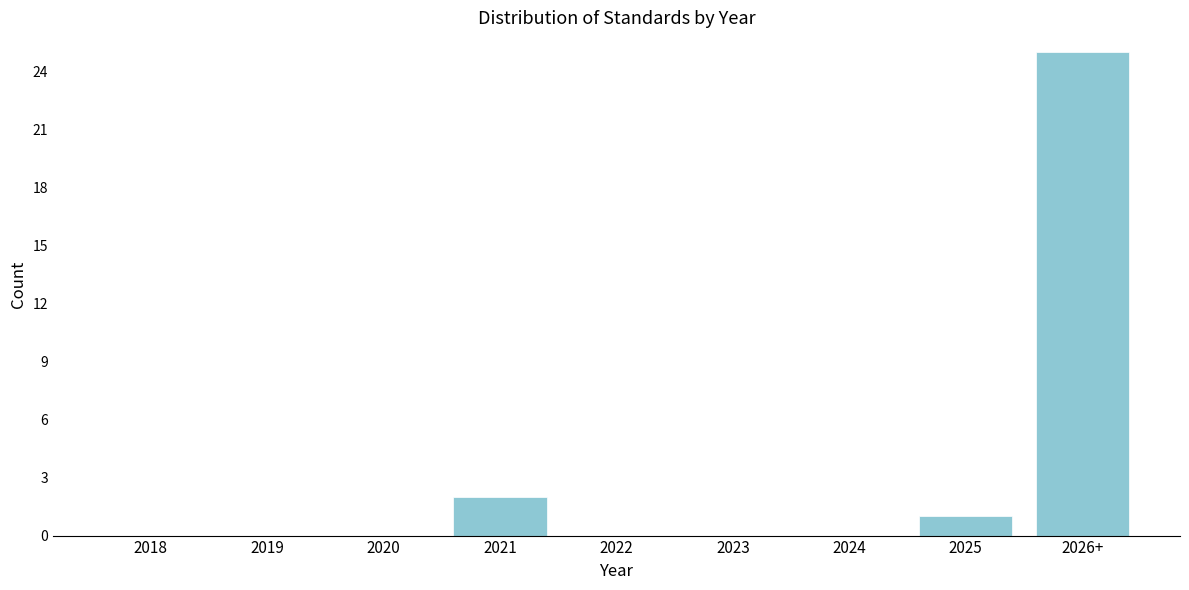

Reading left to right, what are all the values shown in this chart?

2018=0	2019=0	2020=0	2021=2	2022=0	2023=0	2024=0	2025=1	2026+=25